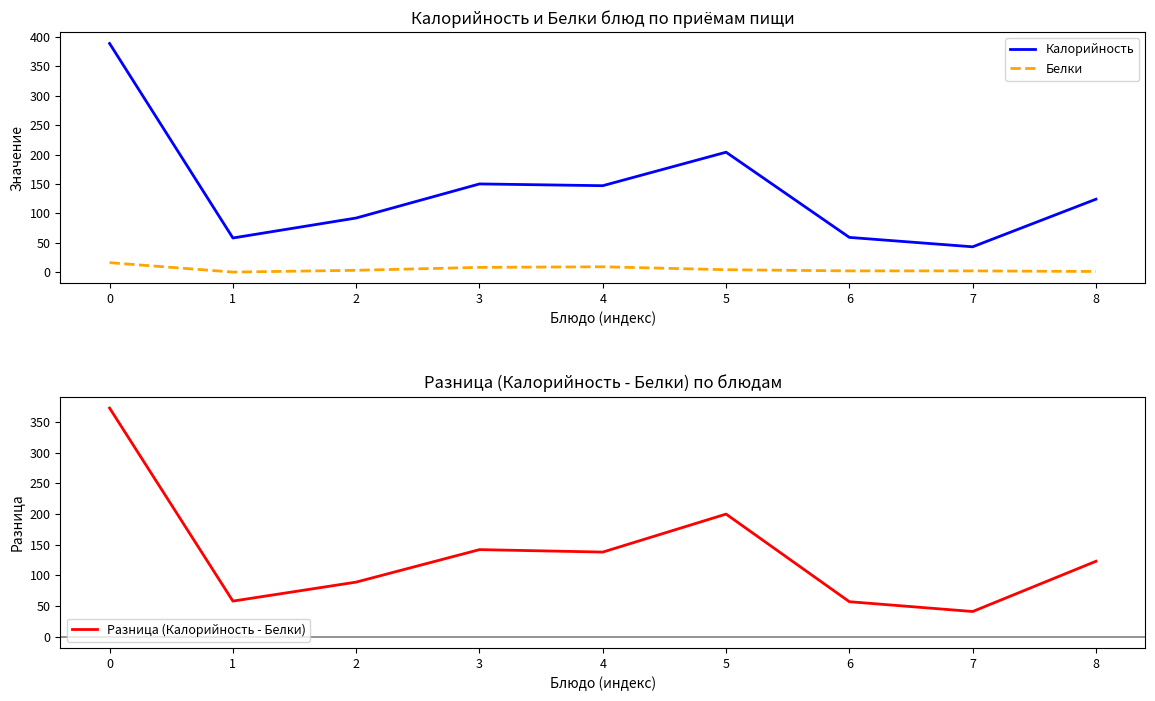

True or false: Разница (Калорийность - Белки) and Белки cross at least once.

False